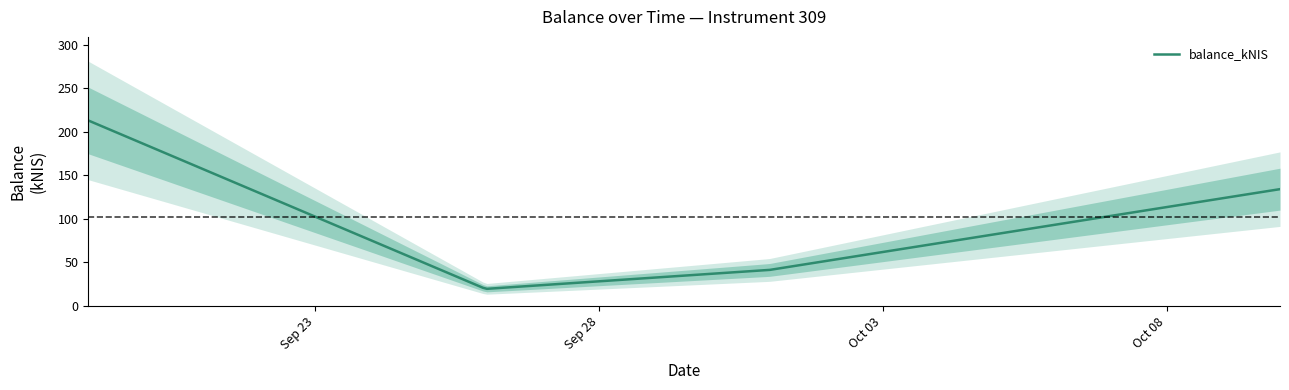

Rank the categories by value from lowest to highest.

2024-09-26, 2024-10-01, 2024-10-10, 2024-09-19